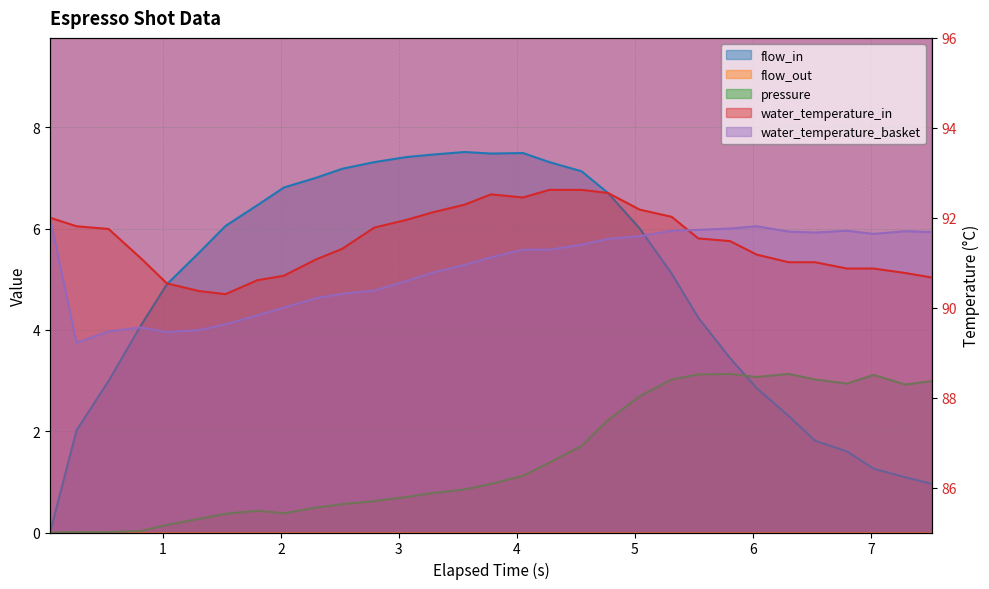

List the series in order of their peak value, lowest first.

pressure, flow_in, water_temperature_basket, water_temperature_in